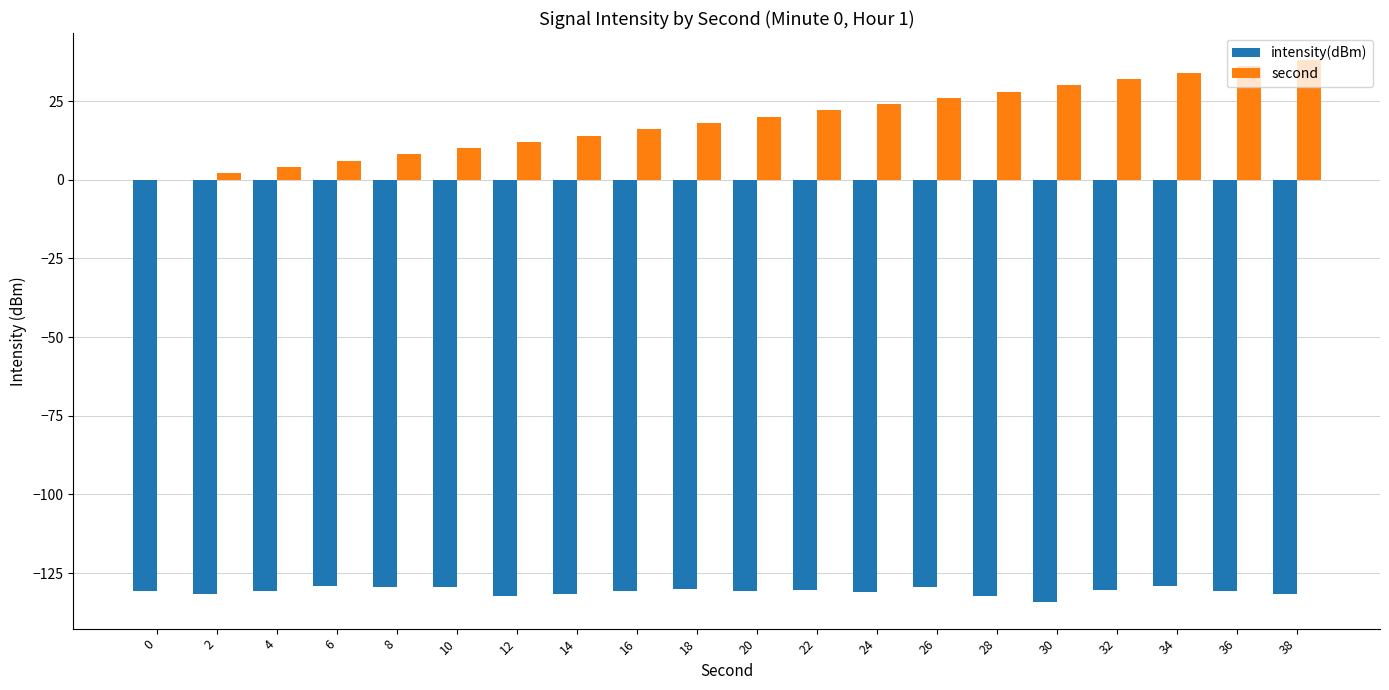

How many series are shown in this chart?

2